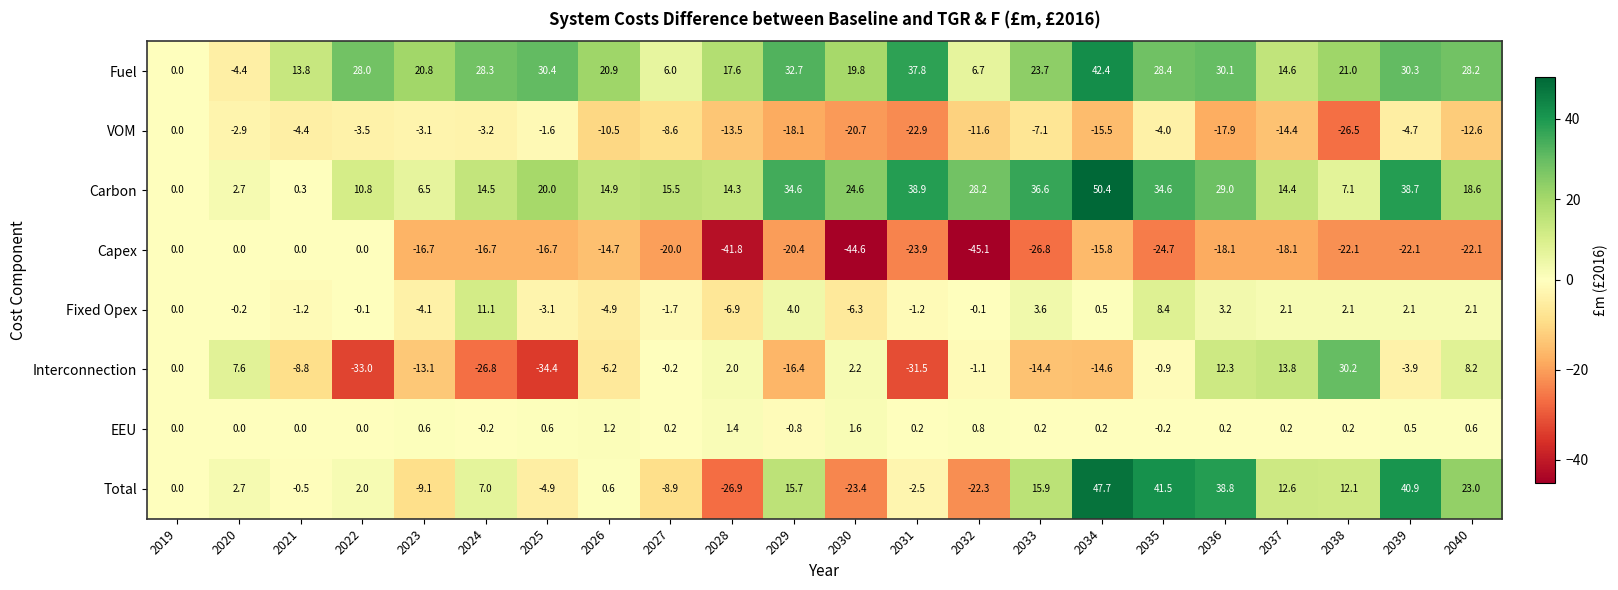

What is the smallest value displayed?

-45.1